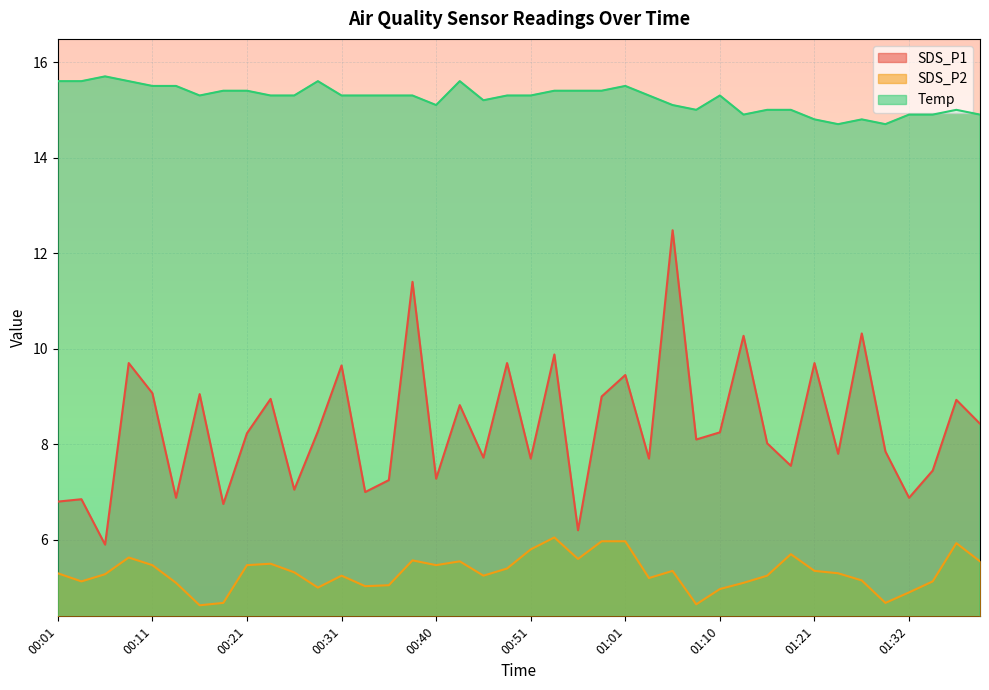

What is the total value across all series at 00:31?

30.2